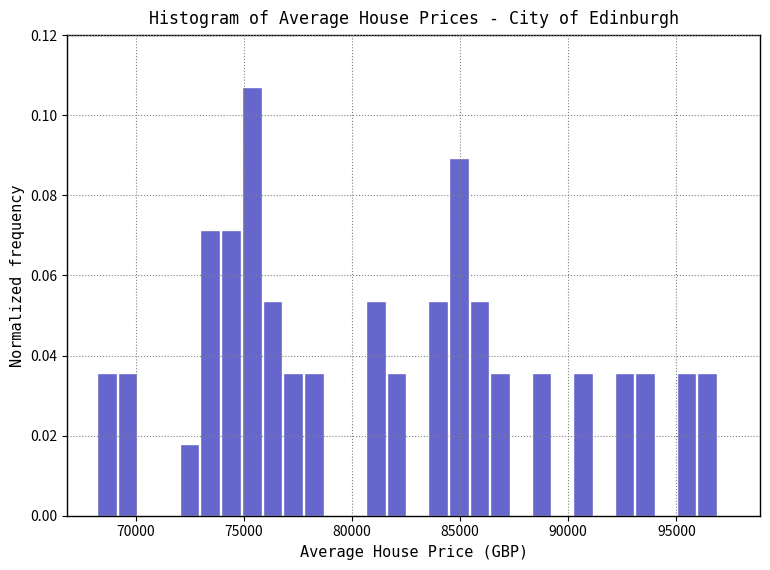

Read against the x-axis, roughly where is the centre of the tallest bar?

75500